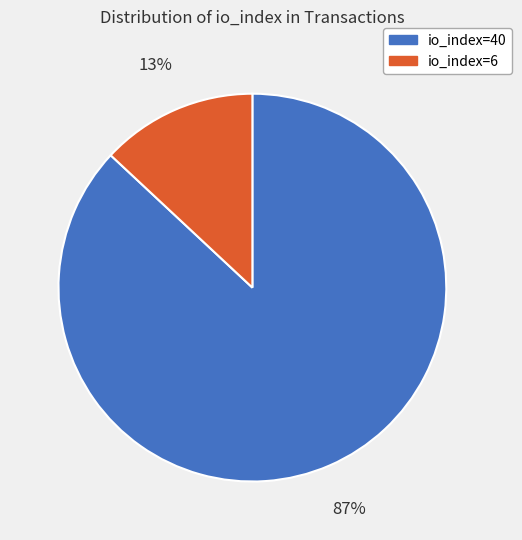

The io_index=40 slice represents 87% of the pie. True or false?

True